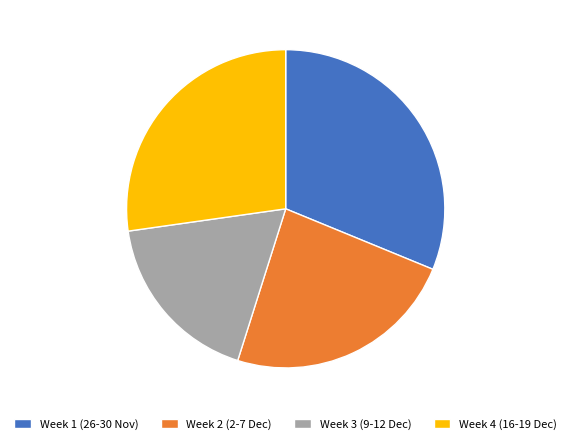

Is Week 3 (9-12 Dec) the majority of the pie?

No